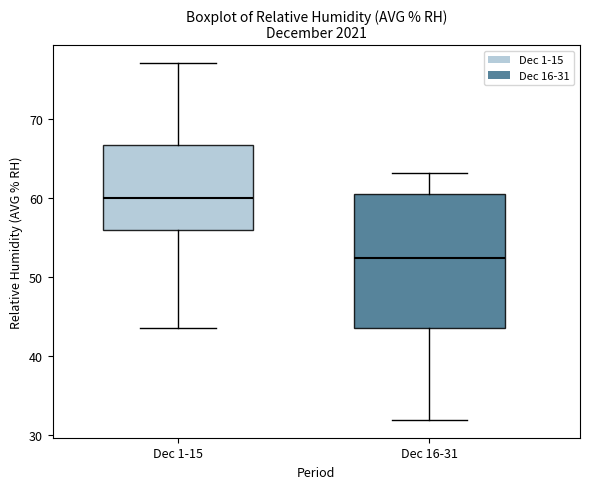

Comparing the boxes themselves (not the whiskers), which one is the tallest?

Dec 16-31